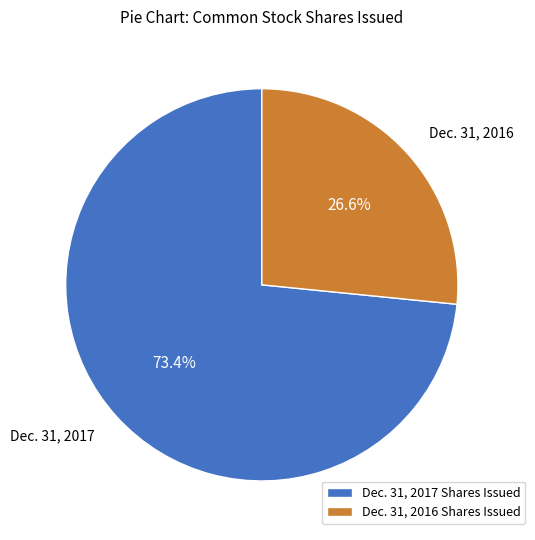

Is Dec. 31, 2017 Shares Issued the majority of the pie?

Yes